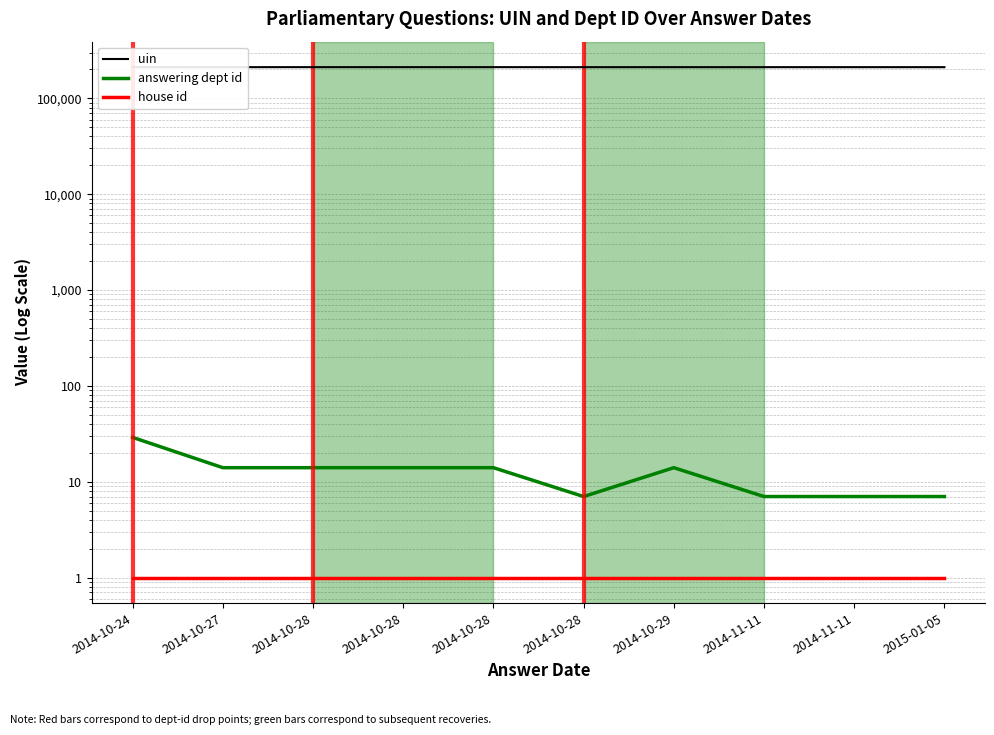

How many data points in uin are less than 211325?

5